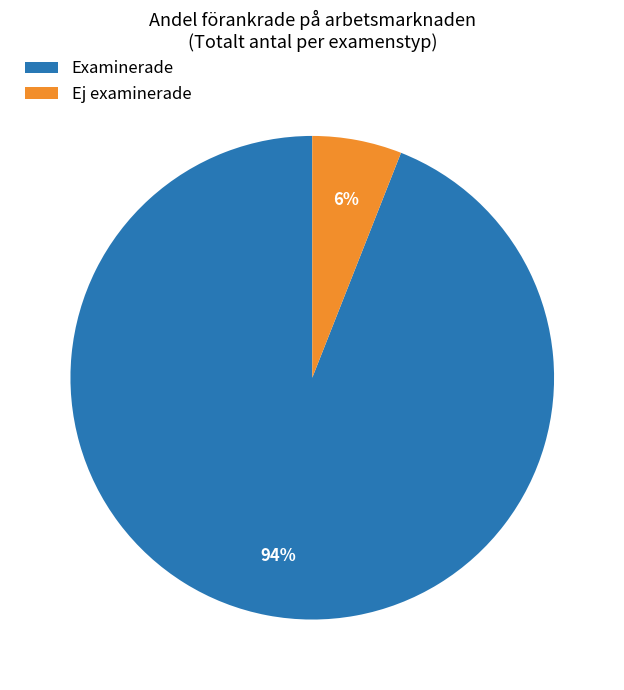

Rank the categories by value from lowest to highest.

Ej examinerade, Examinerade